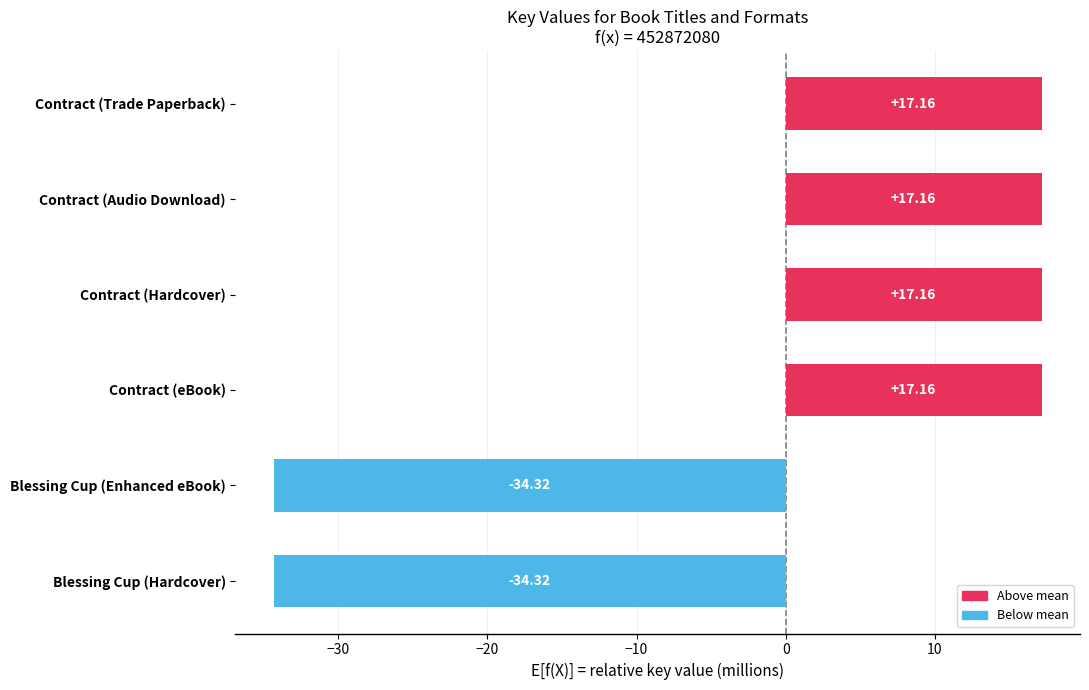

Count the number of categories in the chart.

6